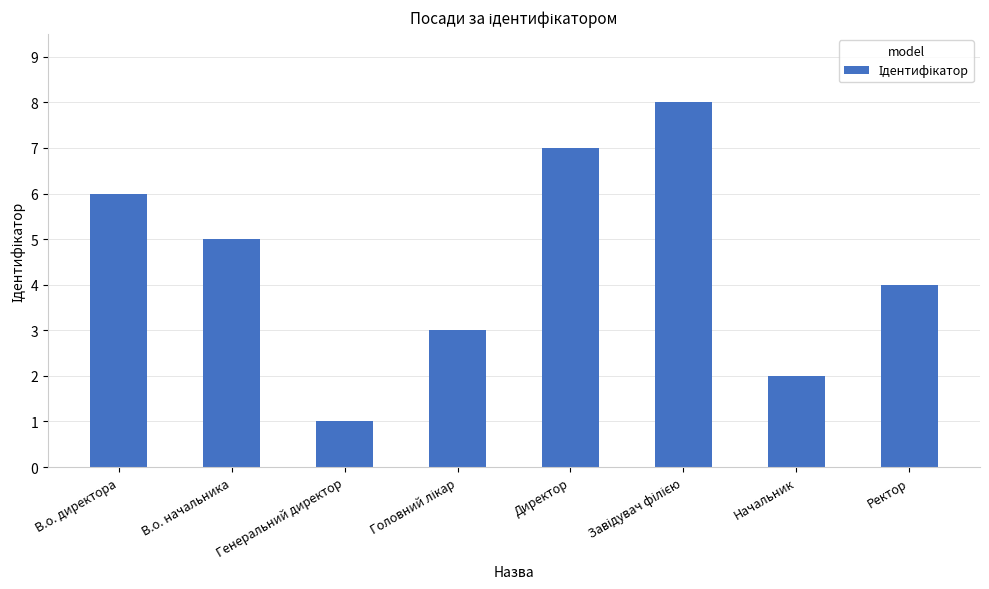

Approximately how many times larger is the value at Начальник compared to Ректор?

0.5